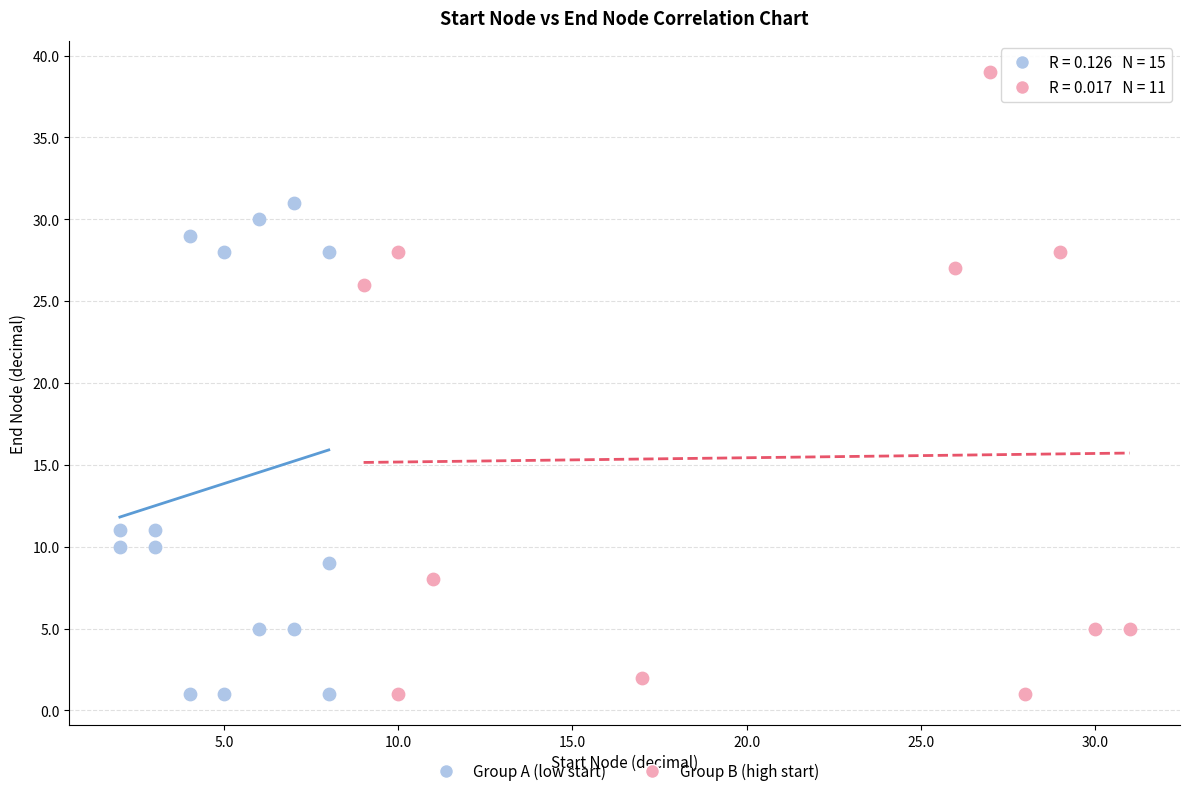

Which series has the largest Y range (max minus min)?

Group B (high start)